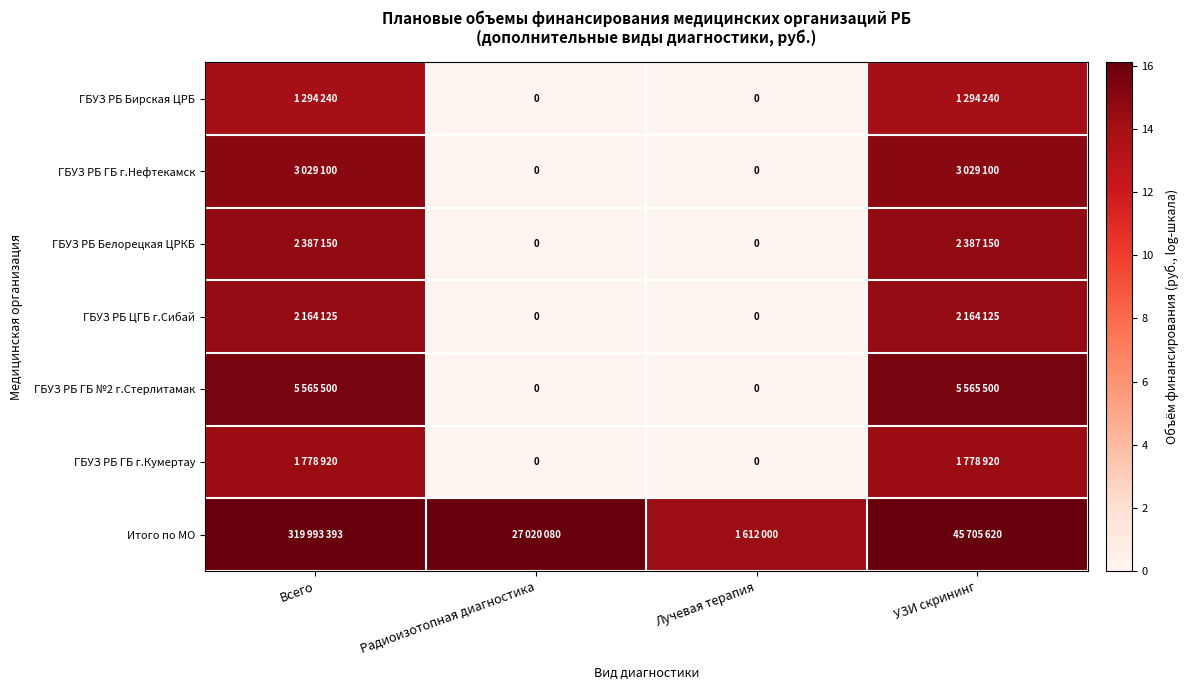

Which label corresponds to the smallest value in the chart?

Радиоизотопная диагностика